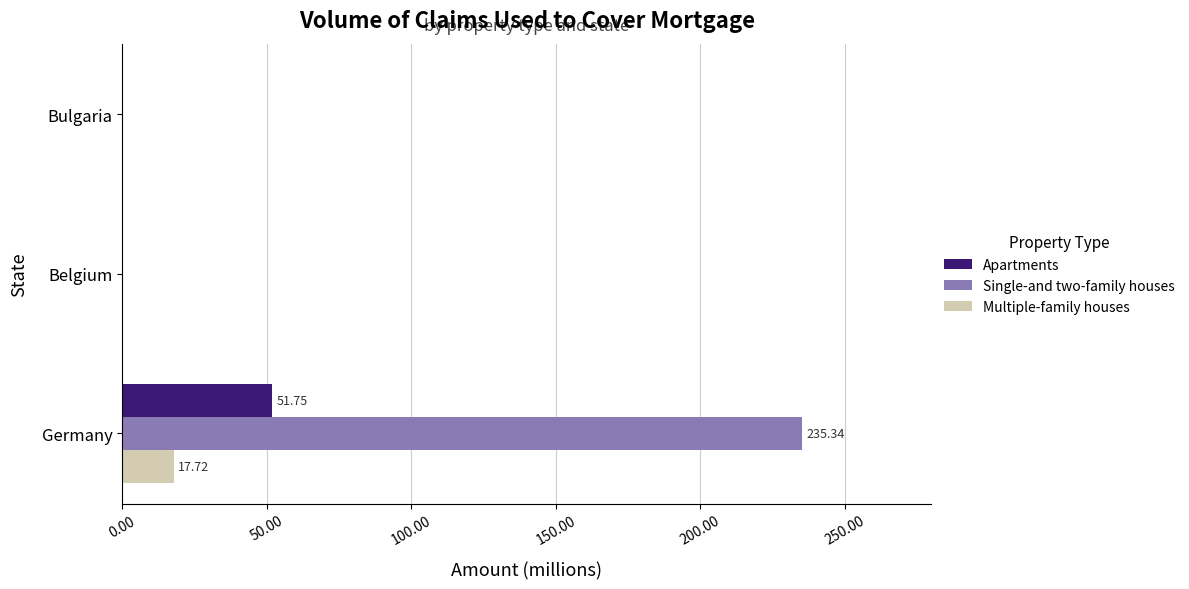

What is the average value of the Apartments series?

17.3